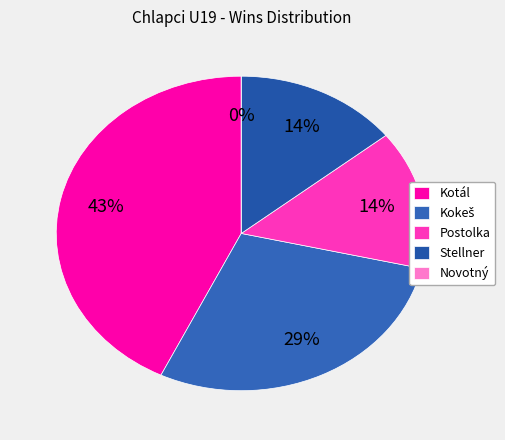

Does any single category account for the majority?

No